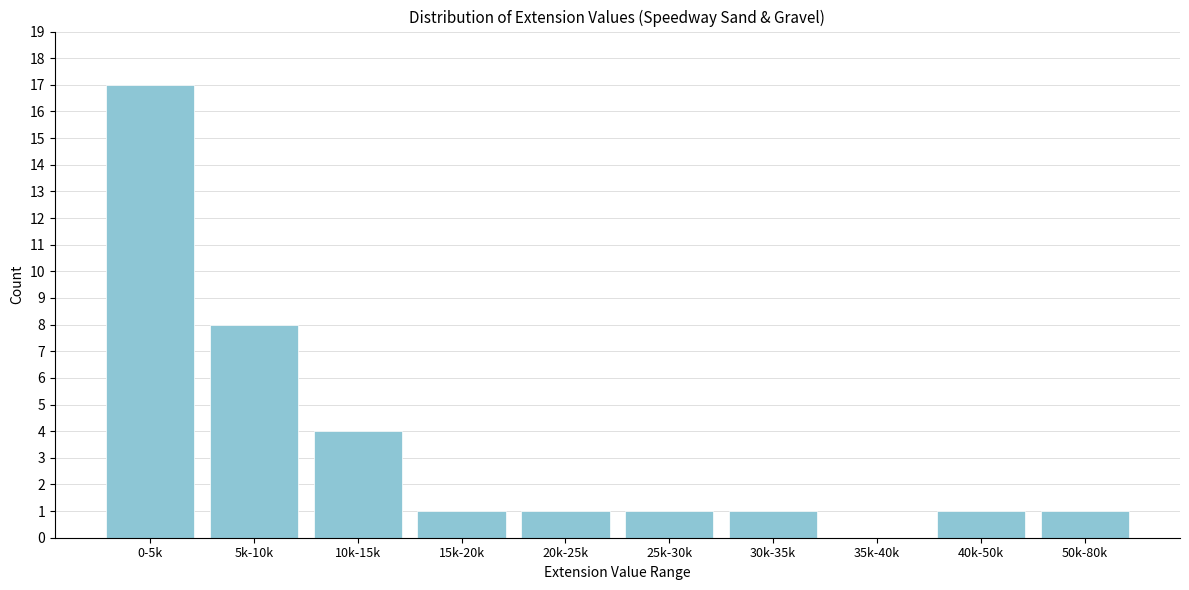

Reading left to right, list all the values displayed in this chart.

0-5k=17	5k-10k=8	10k-15k=4	15k-20k=1	20k-25k=1	25k-30k=1	30k-35k=1	35k-40k=0	40k-50k=1	50k-80k=1